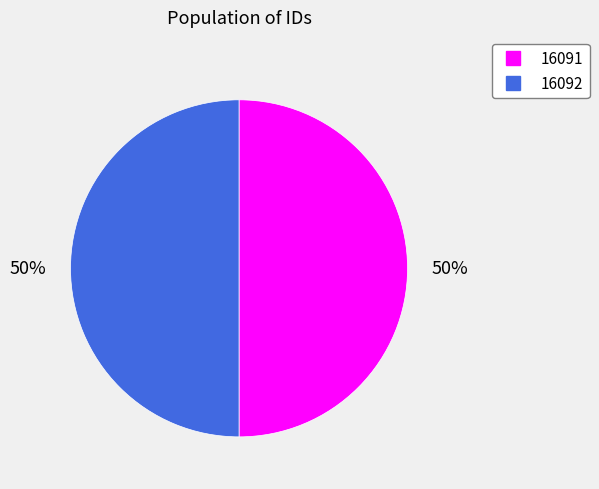

To the nearest percent, what is the average slice percentage?

50%